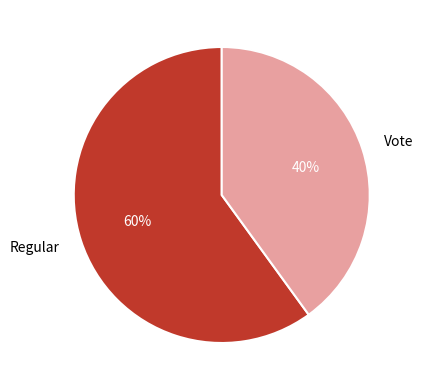

Which category has the smallest portion of the pie?

Vote